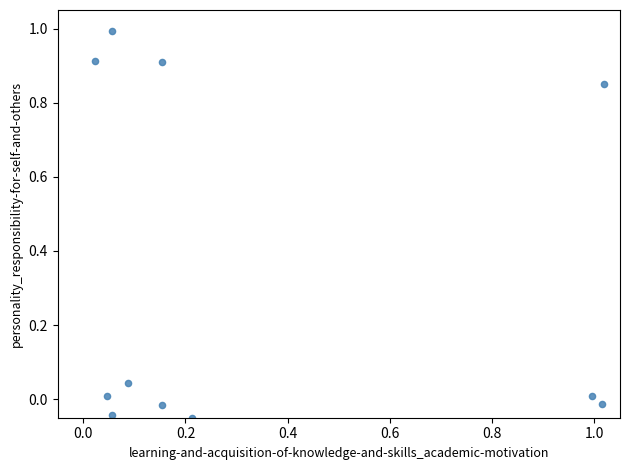

What is the average X value?

0.3